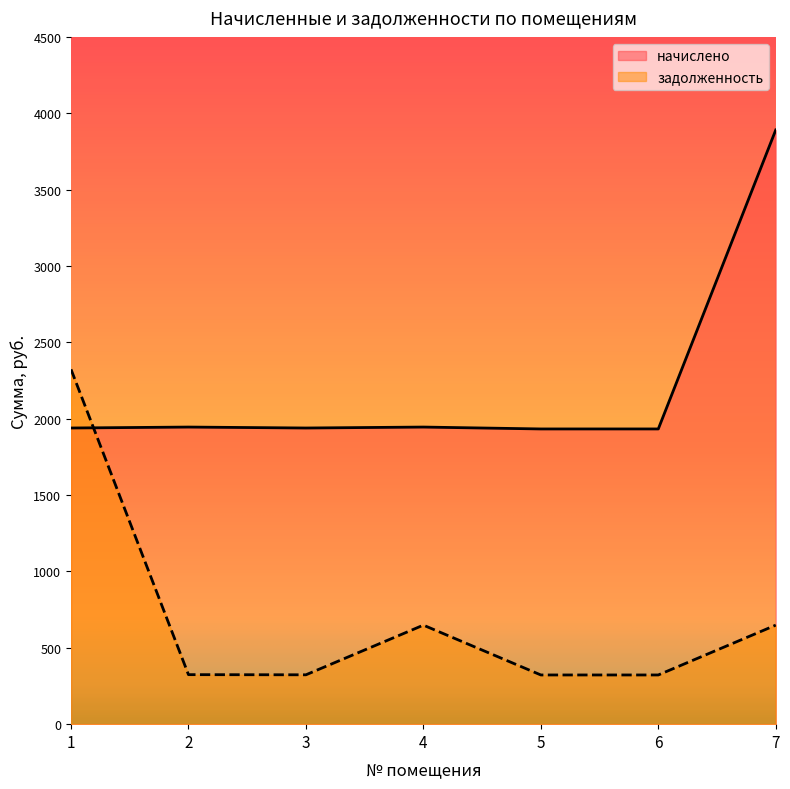

What is the maximum value for задолженность?

2323.2